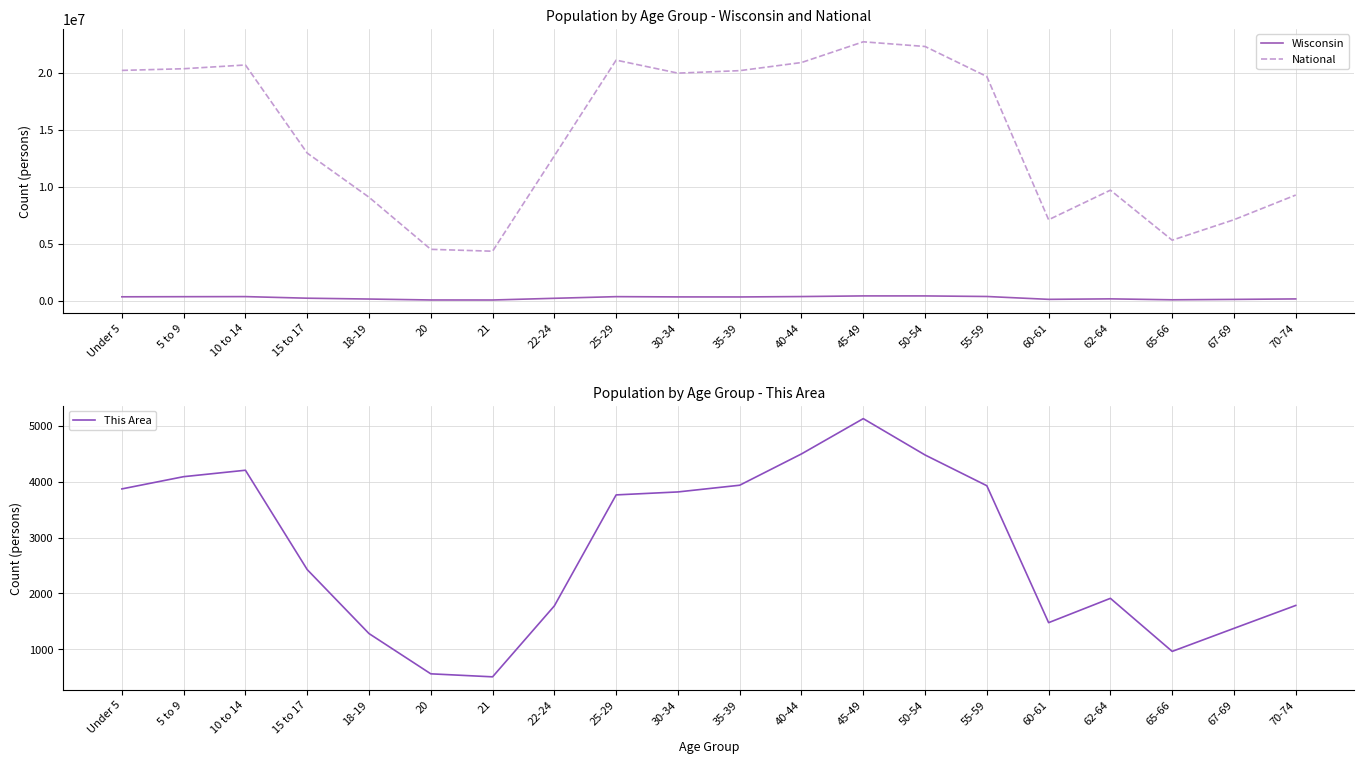

At how many categories does at least one series exceed 15683044?

10